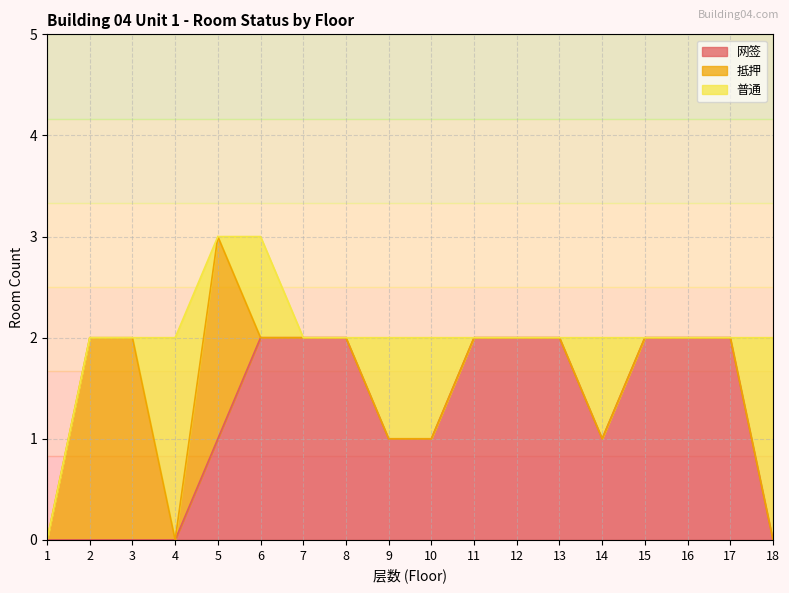

Between which two adjacent categories do 抵押 and 普通 first intersect?

3 and 4